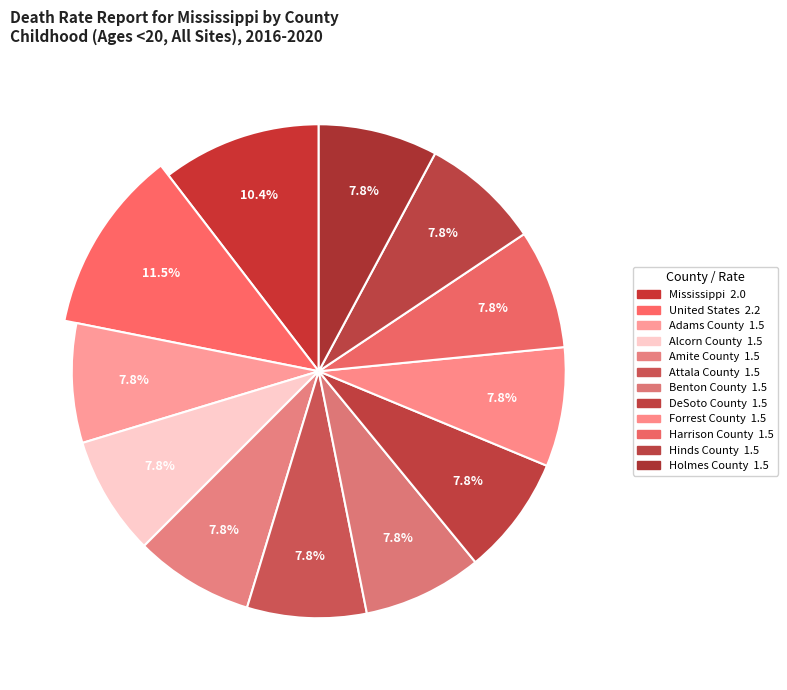

What percentage is NOT represented by Alcorn County?

92.2%